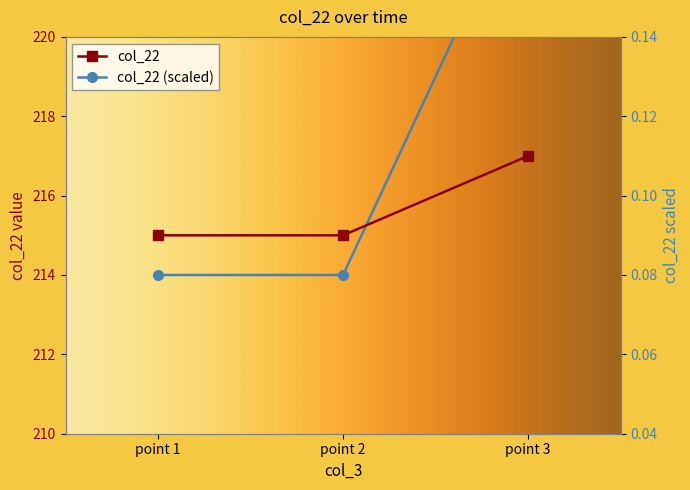

Count the values in the range 215 to 217.

3